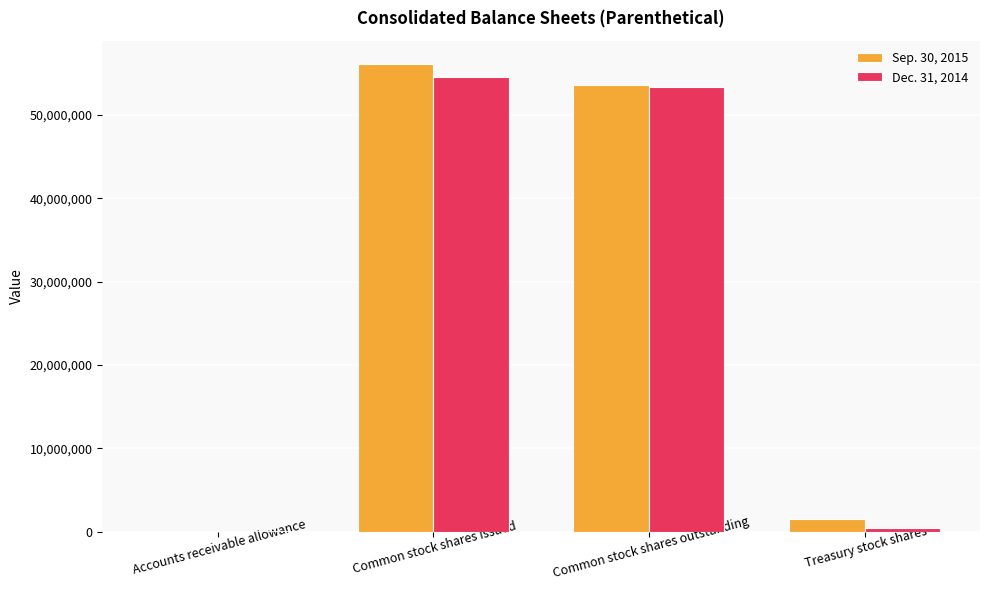

Which category has the highest value across all series?

Common stock shares issued